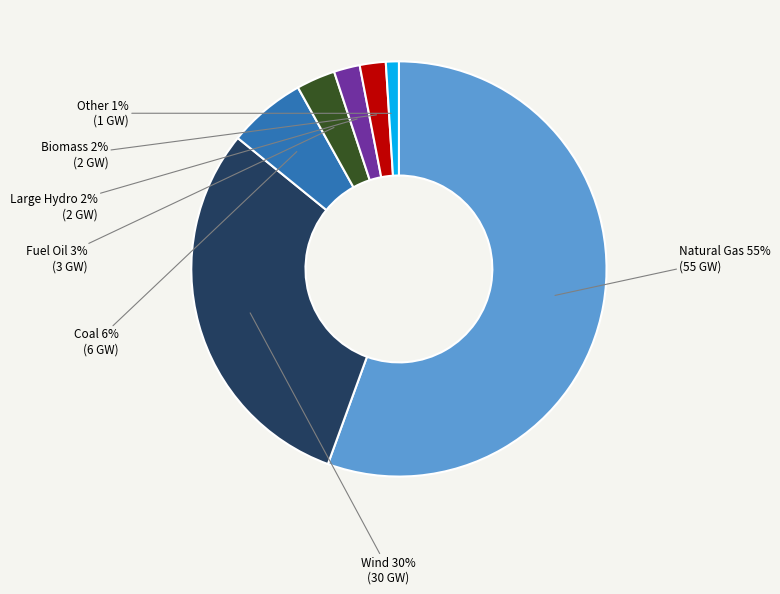

How many segments does this pie chart have?

7